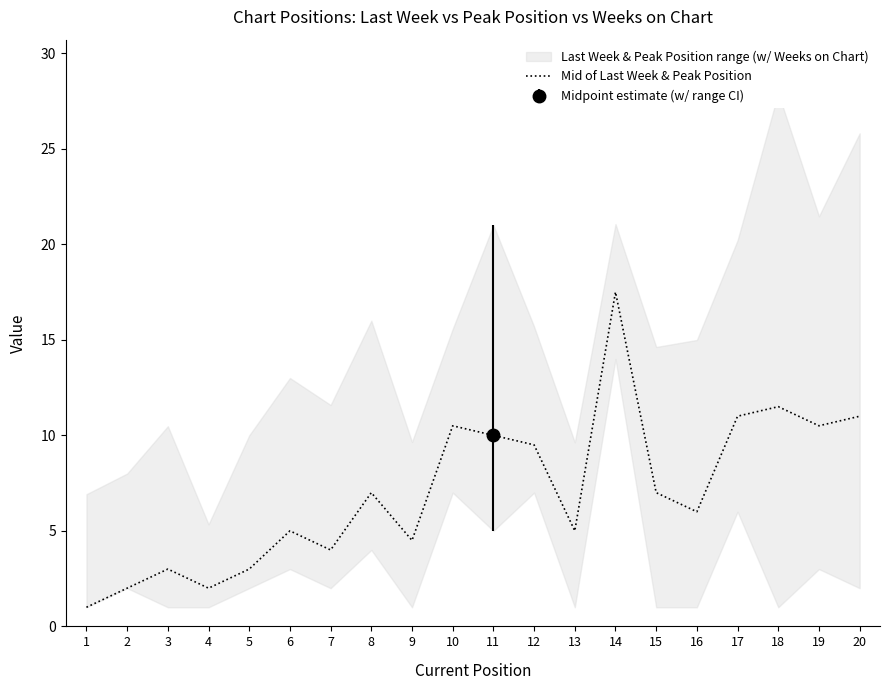

At which category does the data reach its first local peak?

3